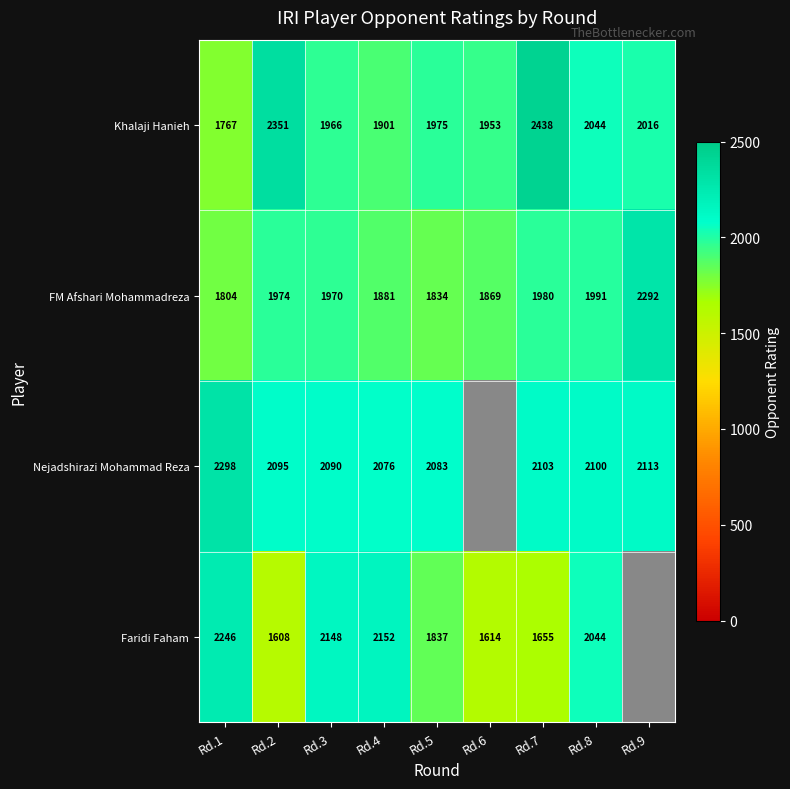

What is the total value across all series at Rd.3?

8174.0